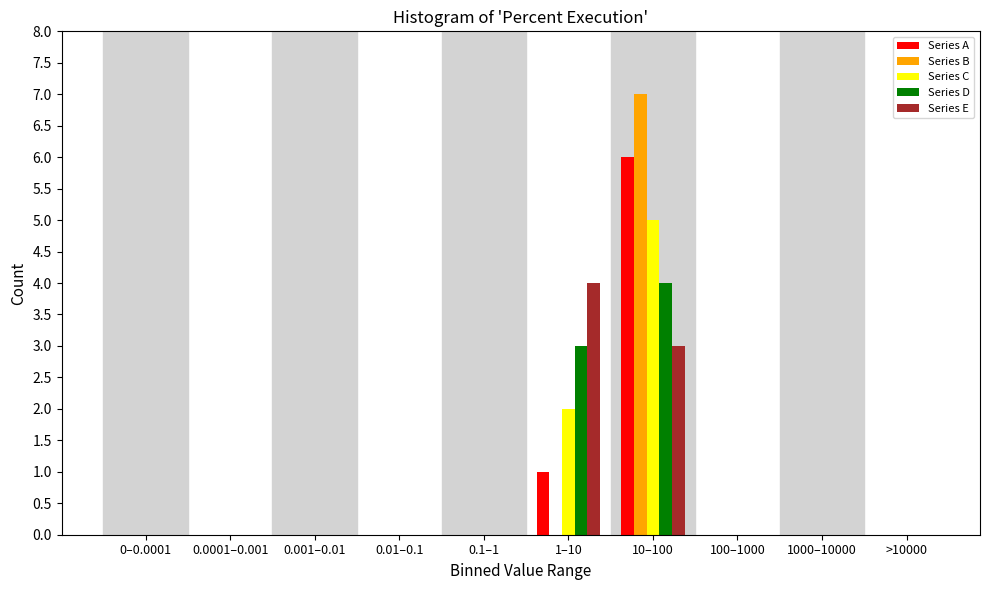

What is the sum of all Series C values?

7